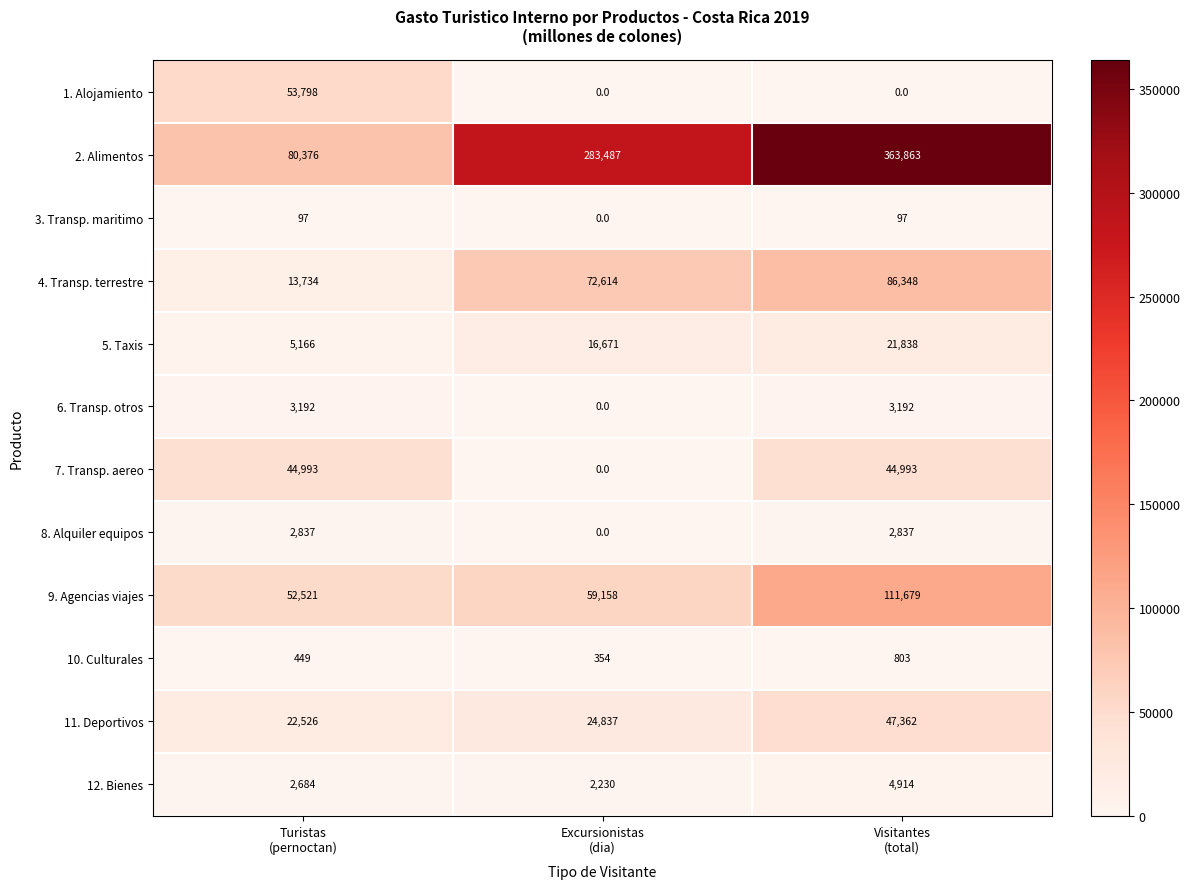

How many values in the 12. Bienes series are below 2684?

1